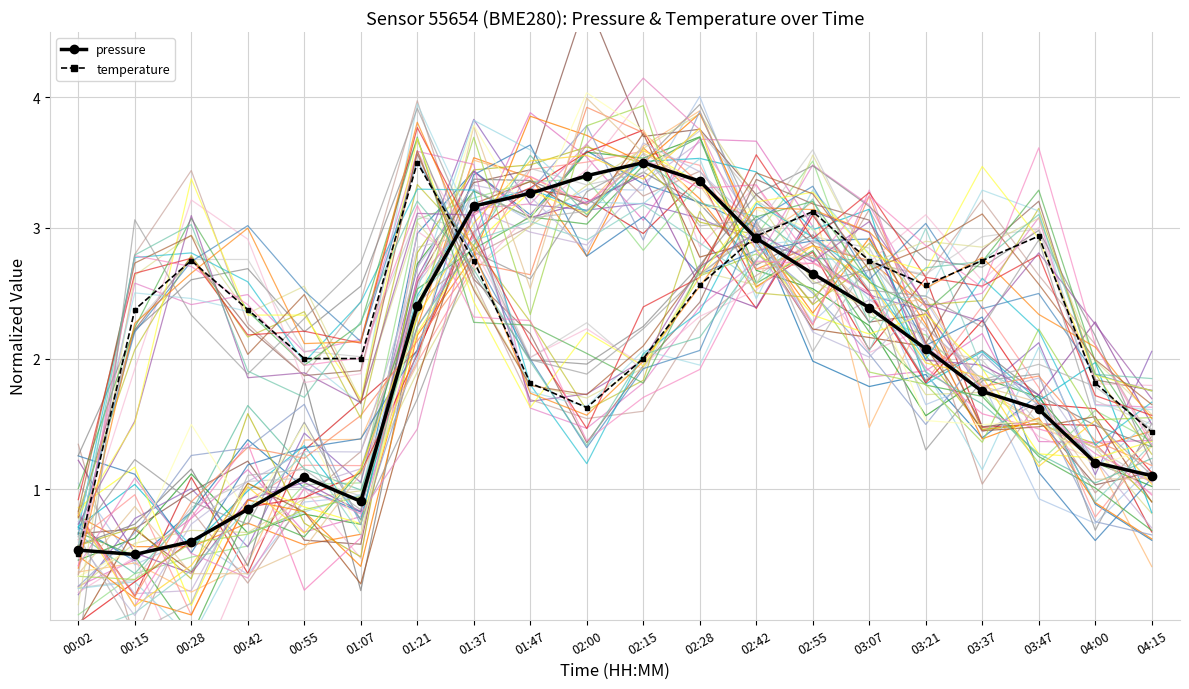

Reading left to right, what are all the values shown in this chart?

pressure (mean): 00:02=0.5	00:15=0.5	00:28=0.6	00:42=0.8	00:55=1.1	01:07=0.9	01:21=2.4	01:37=3.2	01:47=3.3	02:00=3.4	02:15=3.5	02:28=3.4	02:42=2.9	02:55=2.6	03:07=2.4	03:21=2.1	03:37=1.7	03:47=1.6	04:00=1.2	04:15=1.1
temperature (mean): 00:02=0.5	00:15=2.4	00:28=2.8	00:42=2.4	00:55=2.0	01:07=2.0	01:21=3.5	01:37=2.8	01:47=1.8	02:00=1.6	02:15=2.0	02:28=2.6	02:42=2.9	02:55=3.1	03:07=2.8	03:21=2.6	03:37=2.8	03:47=2.9	04:00=1.8	04:15=1.4